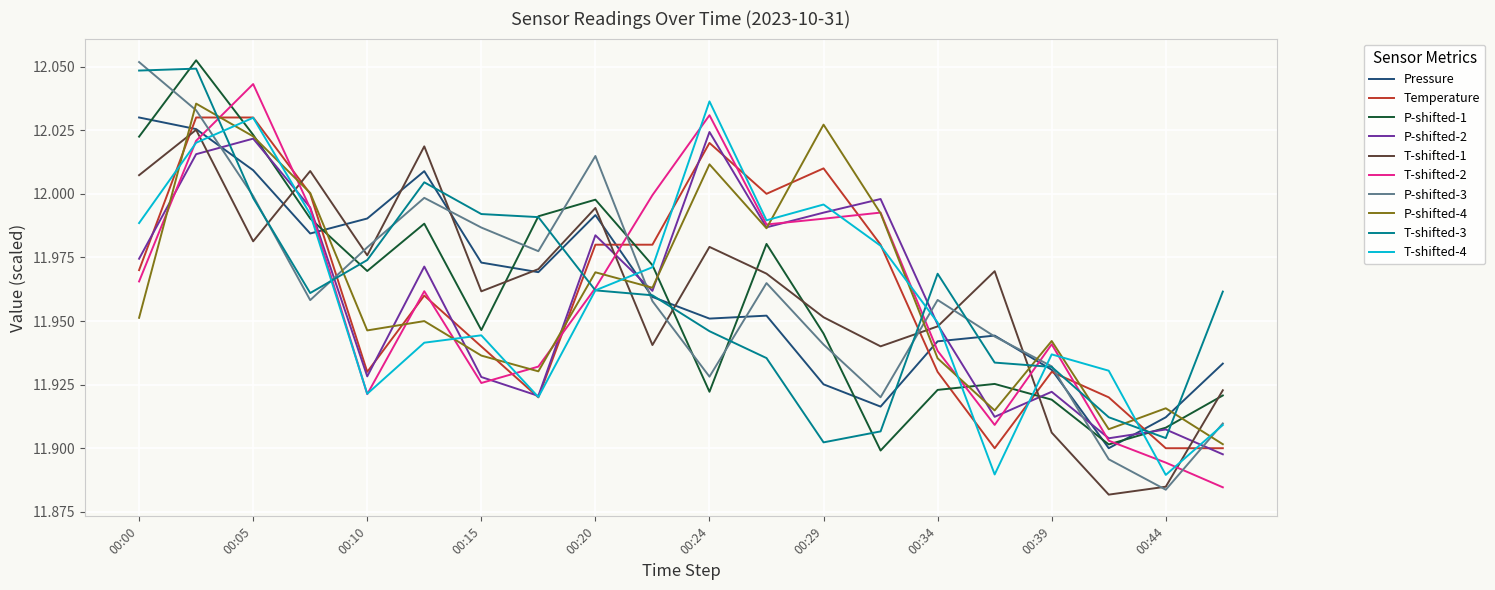

Which series has the widest spread of values?

P-shifted-3